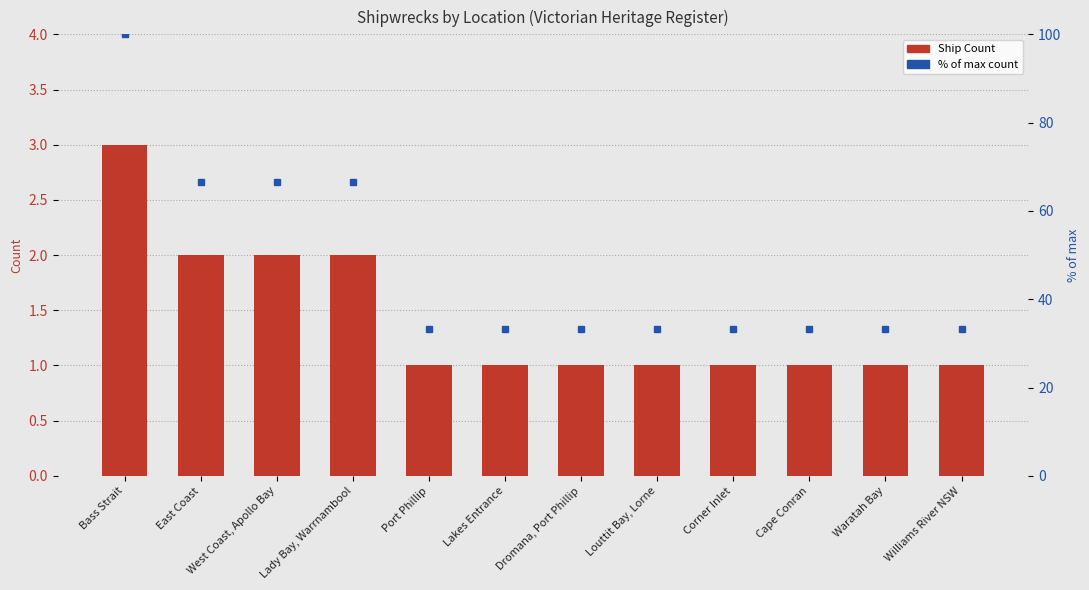

Which category has the lowest value across all series?

Port Phillip